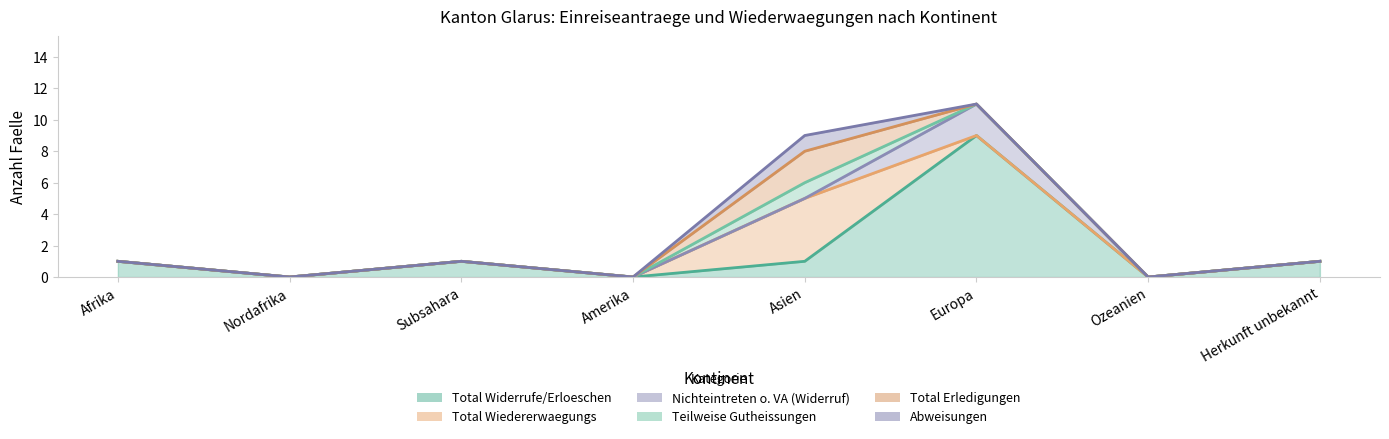

In Total Wiedererwaegungs, how many points are higher than both neighbors (excluding endpoints)?

1